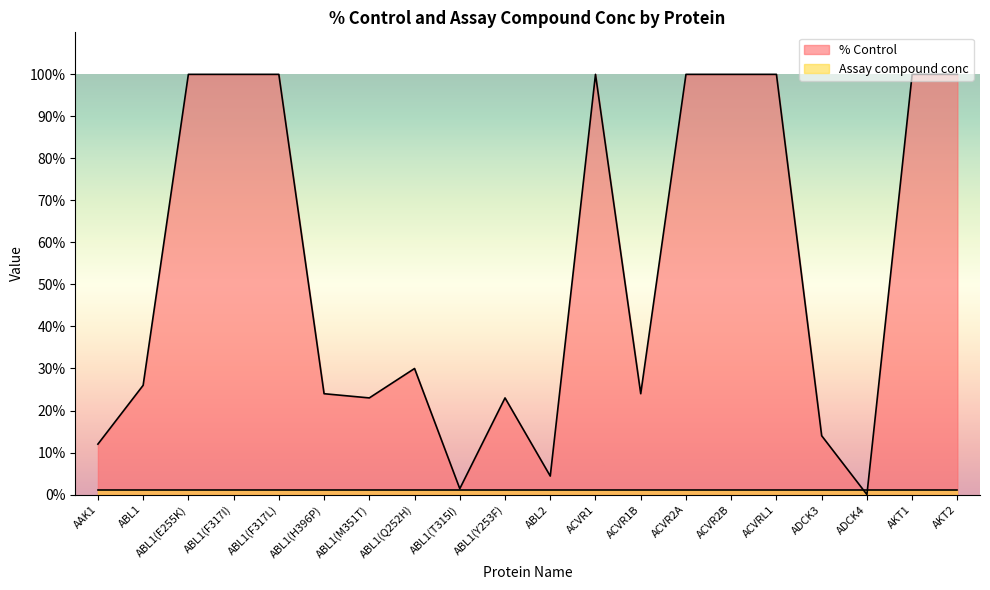

What is the difference between the values at ABL1(Q252H) and ABL1(H396P)?

6.0